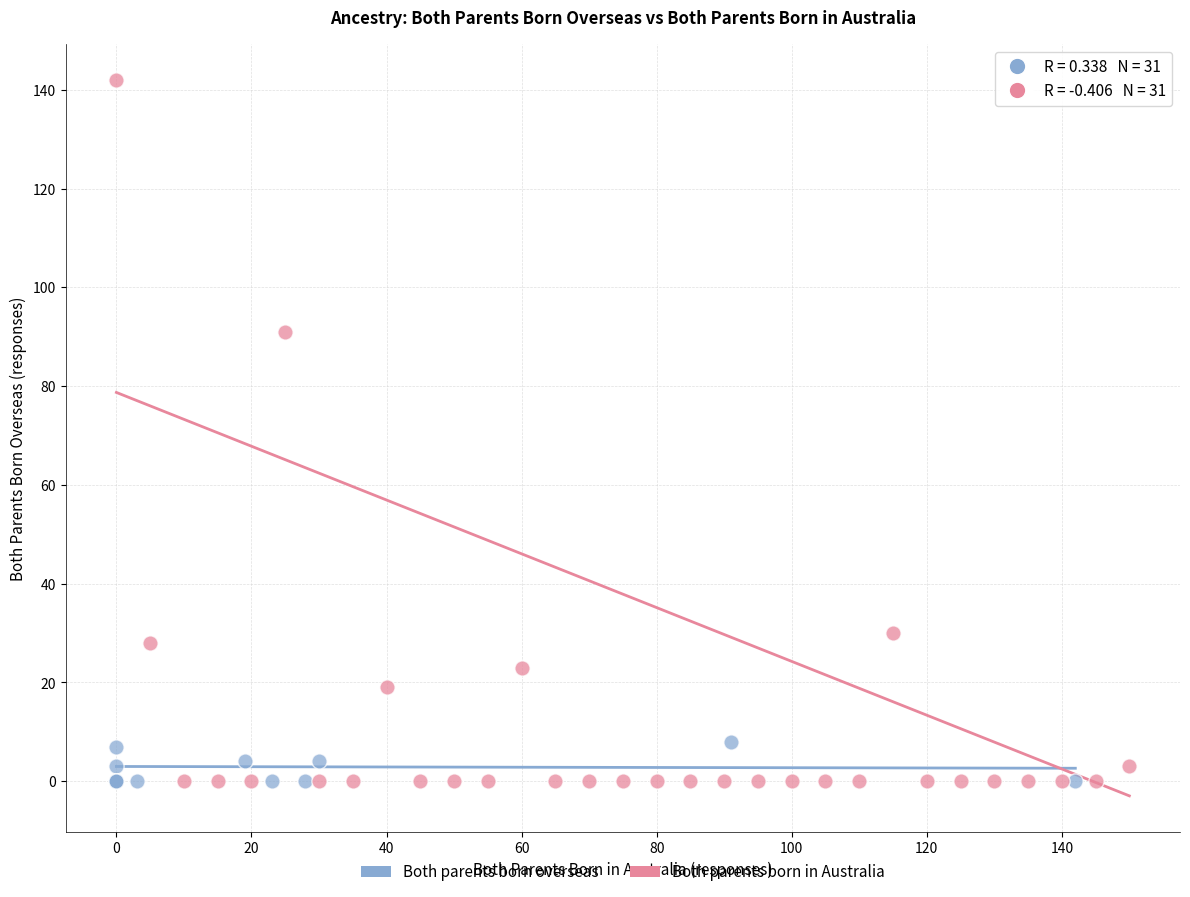

Which series reaches the maximum Y coordinate?

Both parents born in Australia